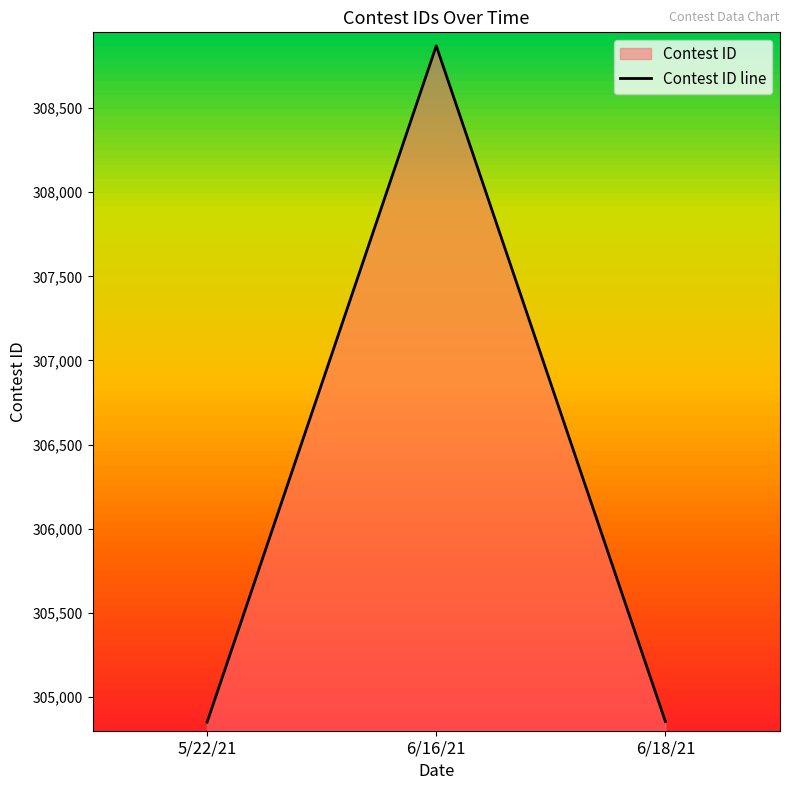

Does the chart display data point markers on the line(s)?

No